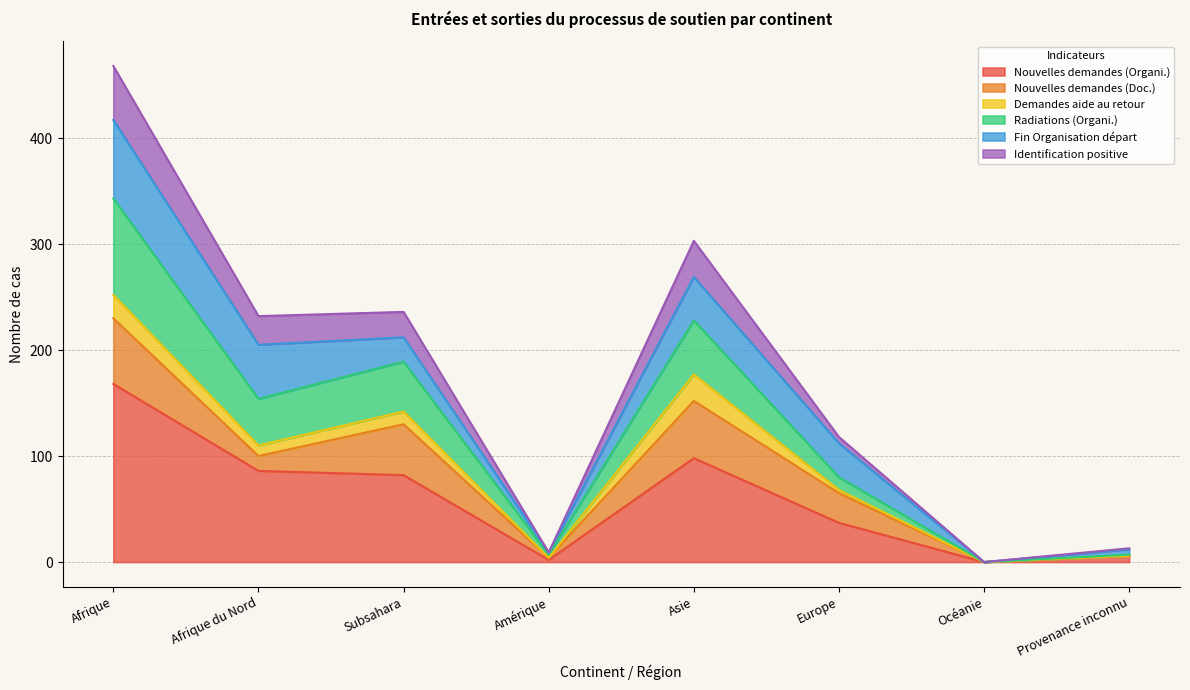

The Nouvelles demandes (Organi.) series shows 82 at Subsahara. True or false?

True